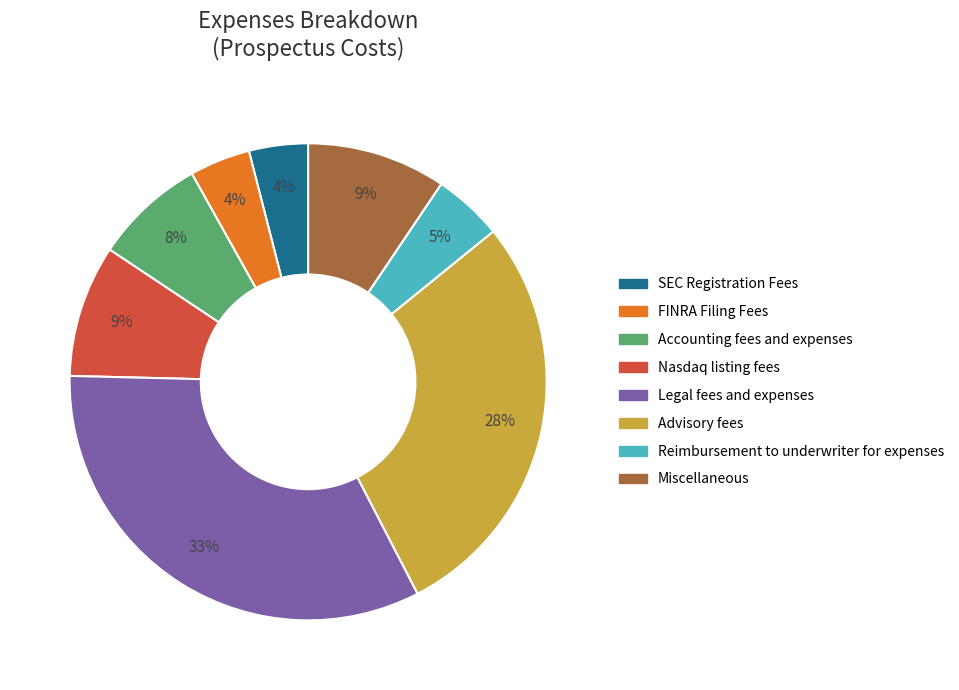

Does any single category account for the majority?

No